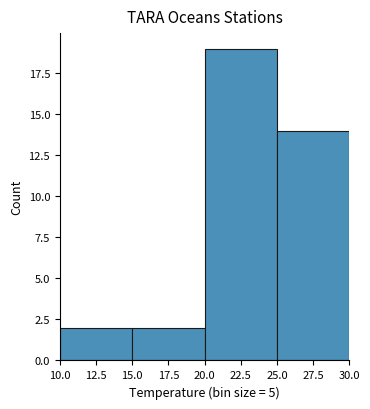

Which range on the x-axis has the tallest bar?

20.0 to 25.0